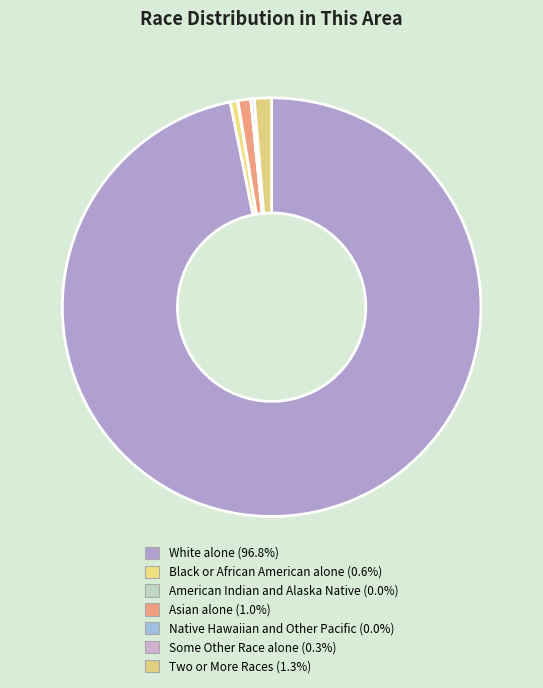

Count the number of slices in the pie.

7